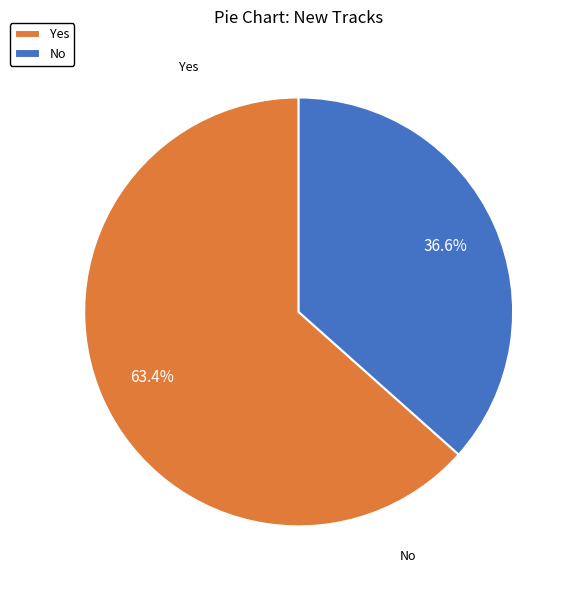

What is the smallest slice in the pie chart?

No